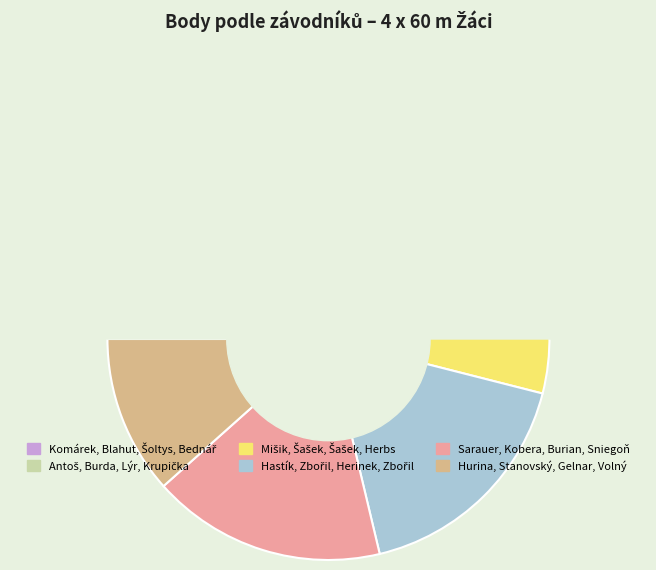

Count the number of slices in the pie.

6